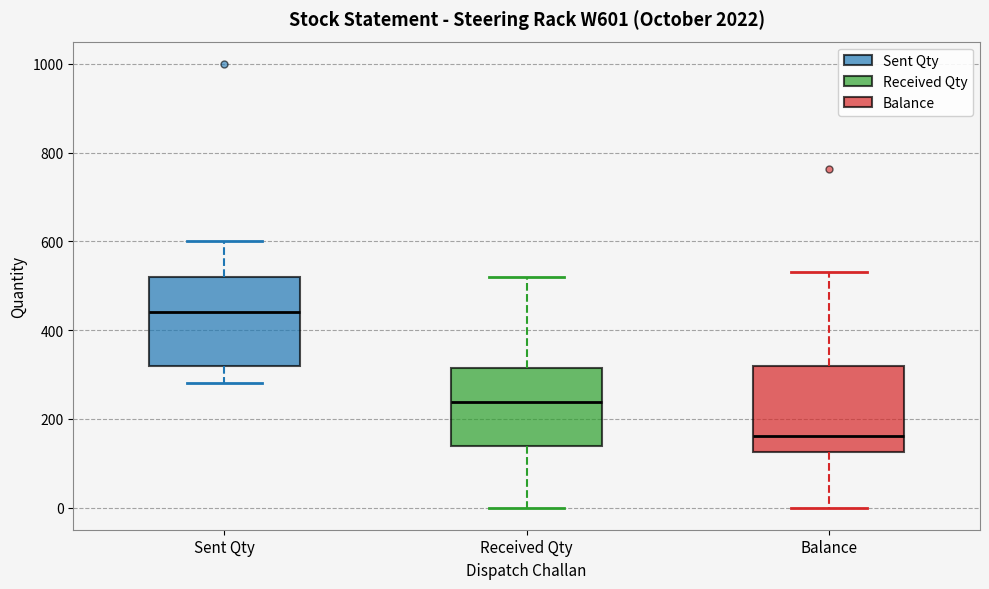

Where is the lower edge of the box for Sent Qty on the y-axis? The values are not printed on the chart, so give them approximately, as read against the axis.

320